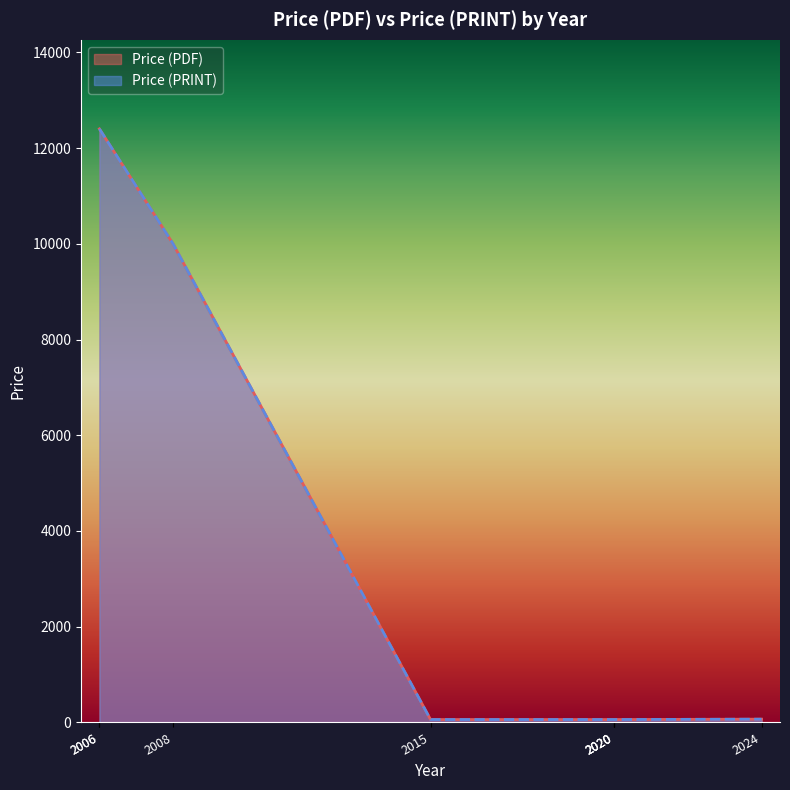

Is the value of Price (PRINT) at 2020 greater than the value of Price (PDF) at 2008?

No